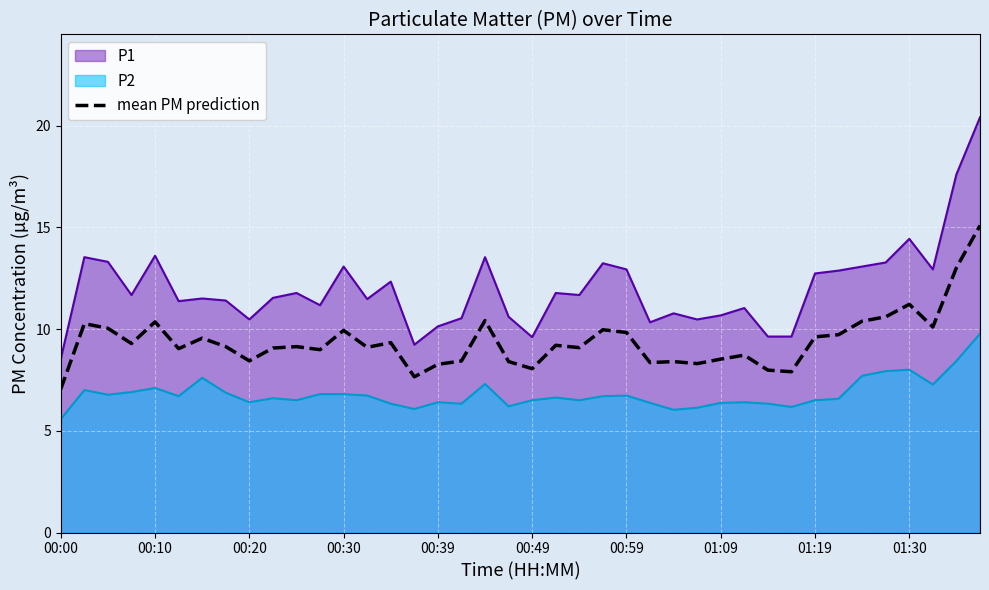

How many interior local valleys (lower than both neighbors) does the data have?

12